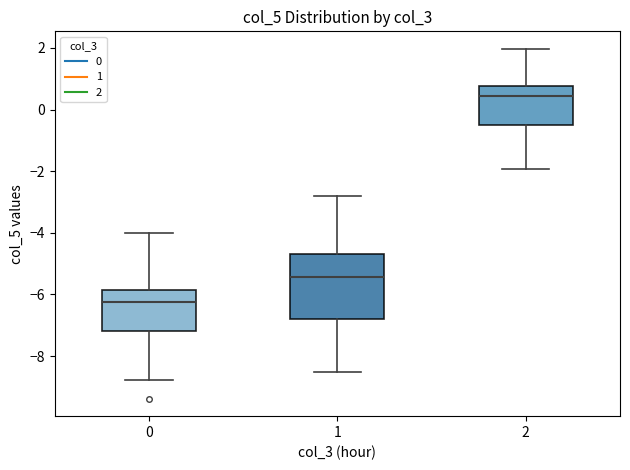

Comparing the boxes themselves (not the whiskers), which one is the tallest?

1